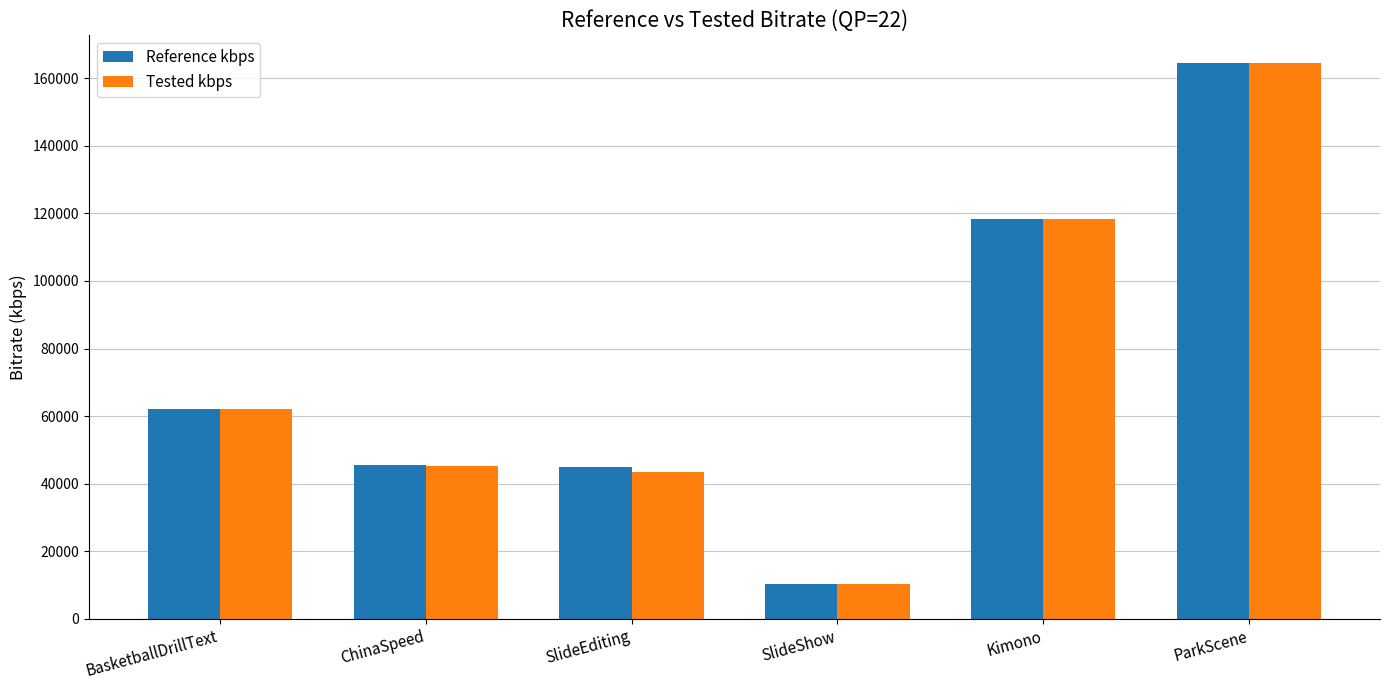

How many data points in Reference kbps are less than 62125?

3